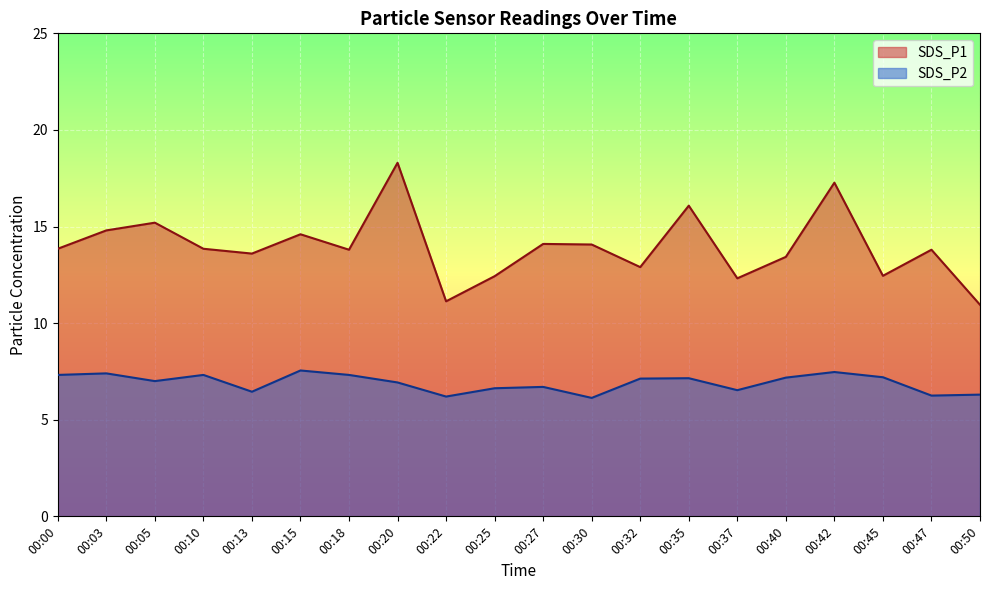

At which category does SDS_P1 reach its first local valley?

00:13